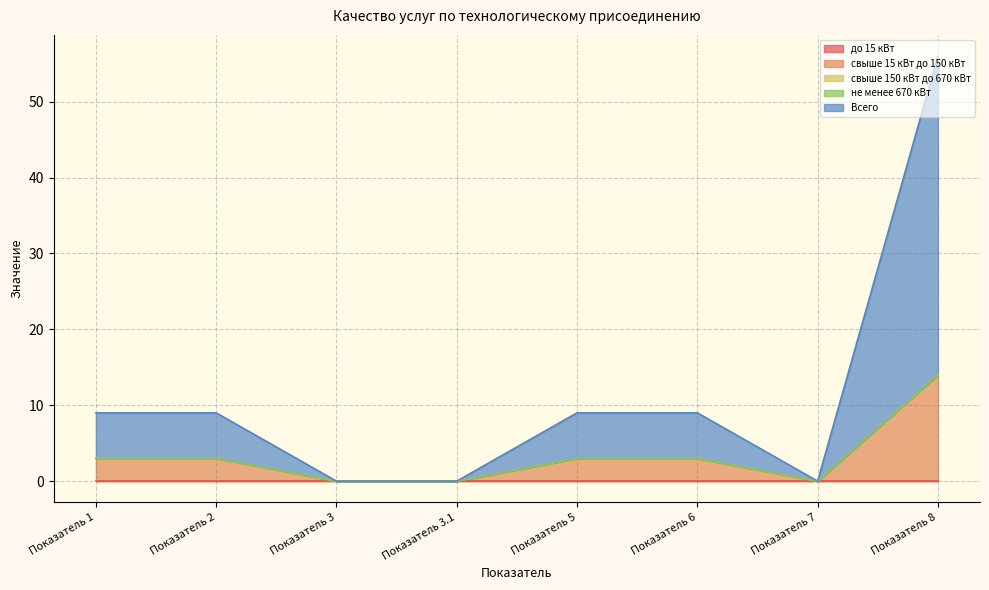

What position from the left is Показатель 7?

7